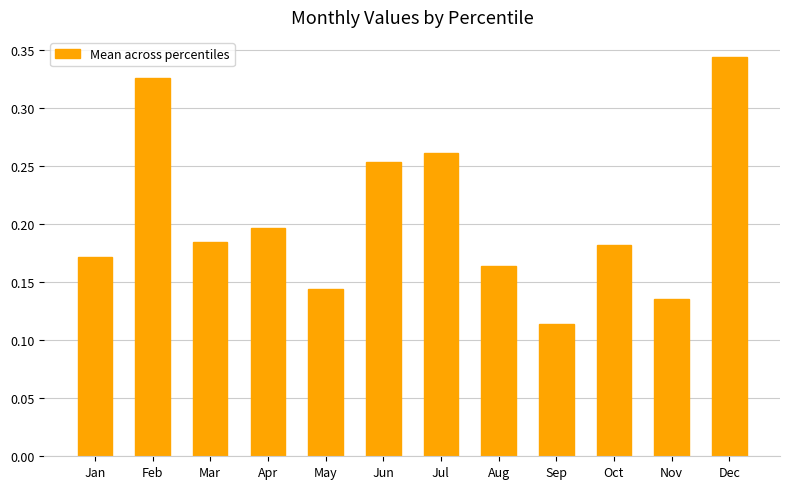

List the labels in order of value, smallest first.

Sep, Nov, May, Aug, Jan, Oct, Mar, Apr, Jun, Jul, Feb, Dec